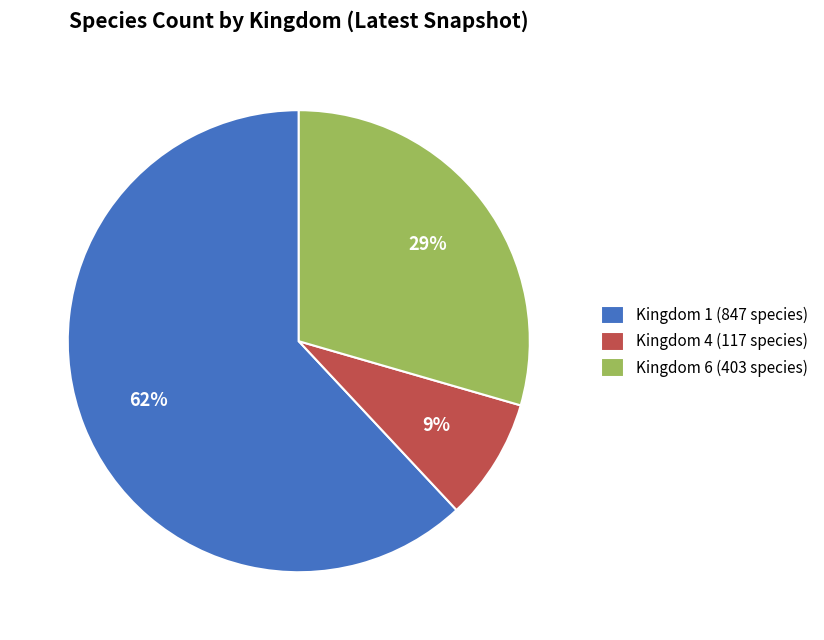

What is the largest slice in the pie chart?

Kingdom 1